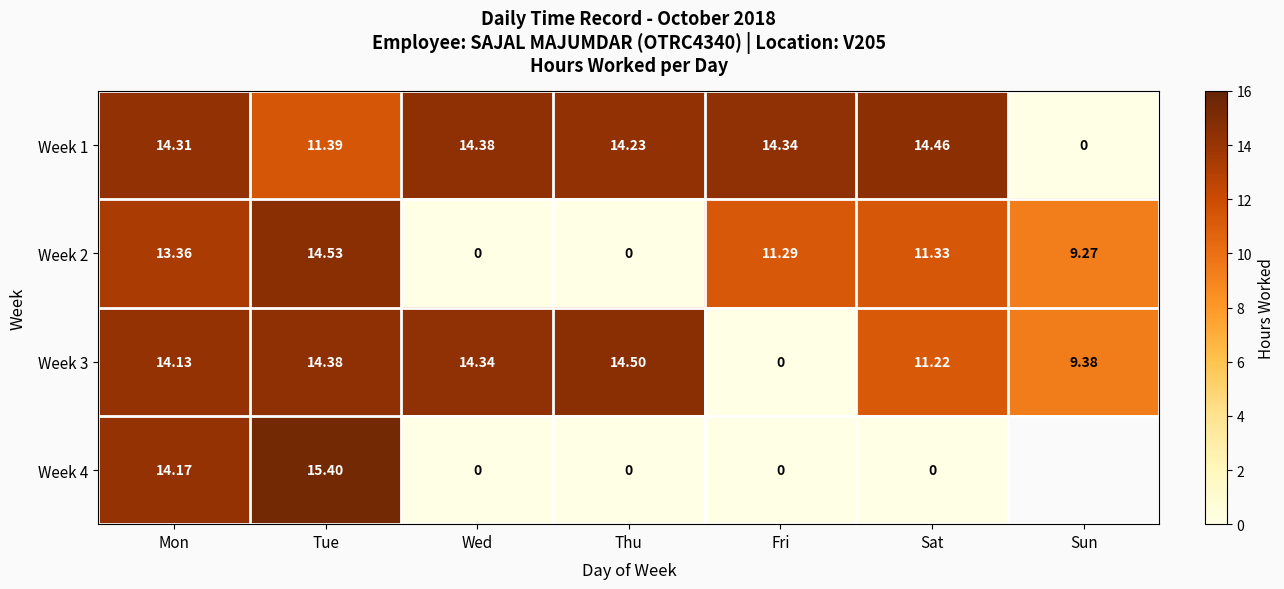

Which category has the highest value across all series?

Tue